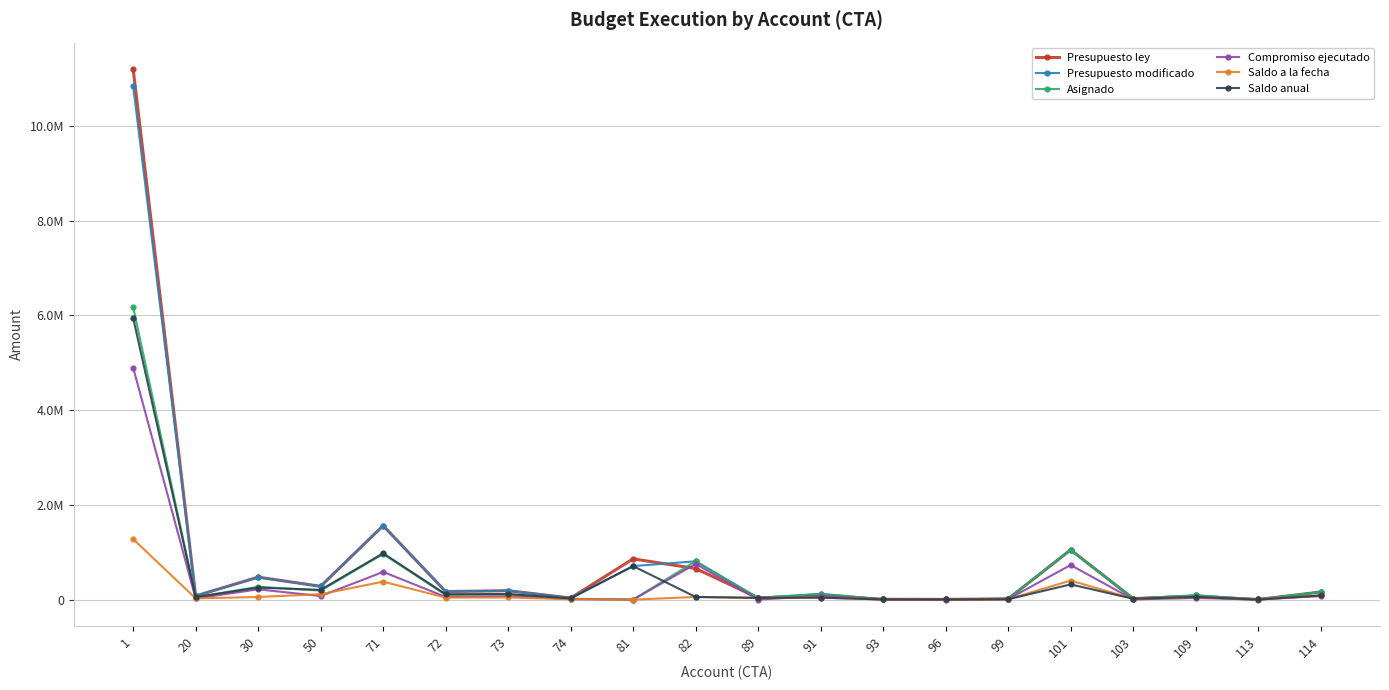

At which label does Saldo a la fecha reach its minimum?

81